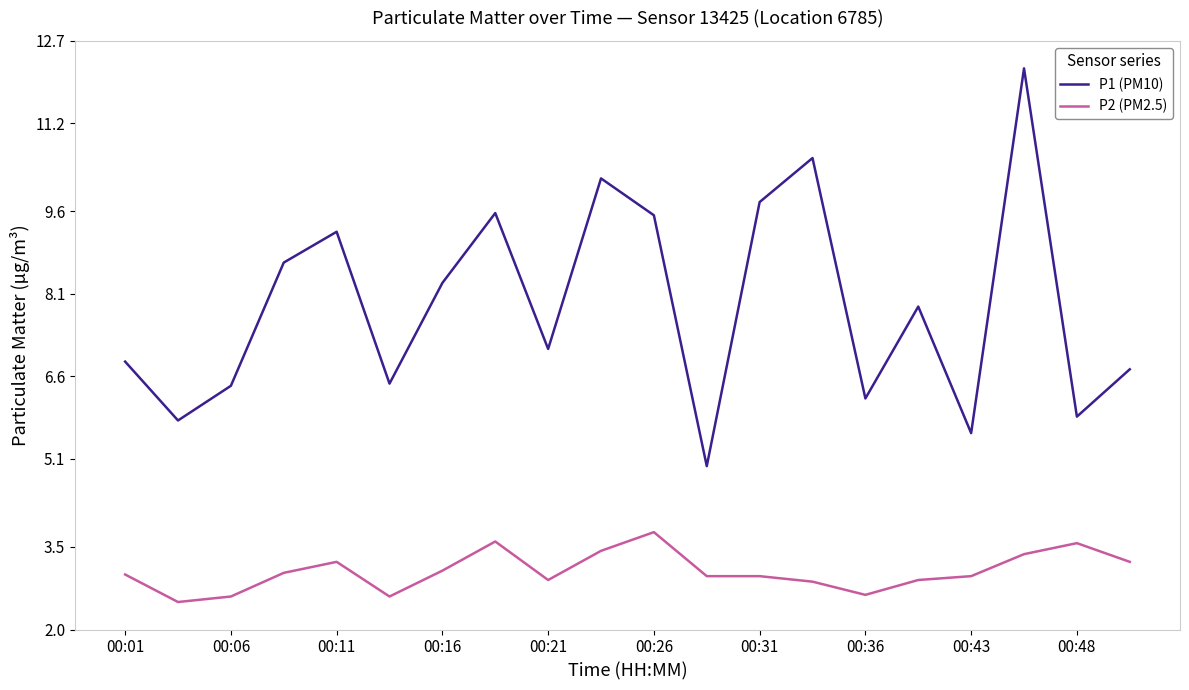

Which series has the widest spread of values?

P1 (PM10)